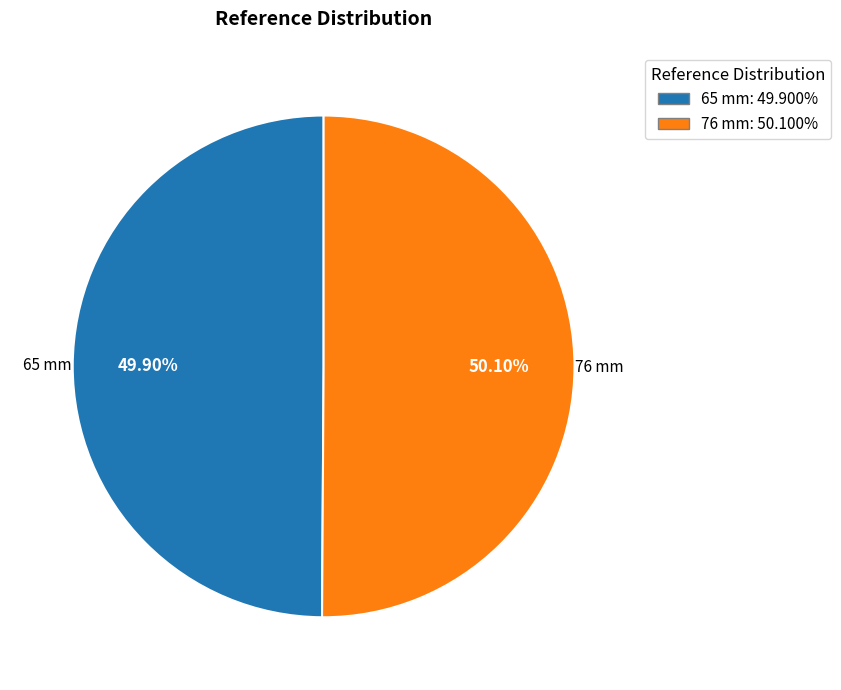

To the nearest percent, what is the average slice percentage?

50%